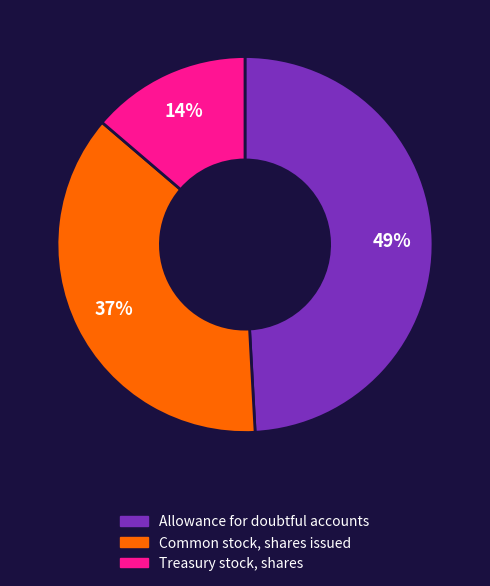

Do Treasury stock, shares and Allowance for doubtful accounts together represent more than half of the pie?

Yes